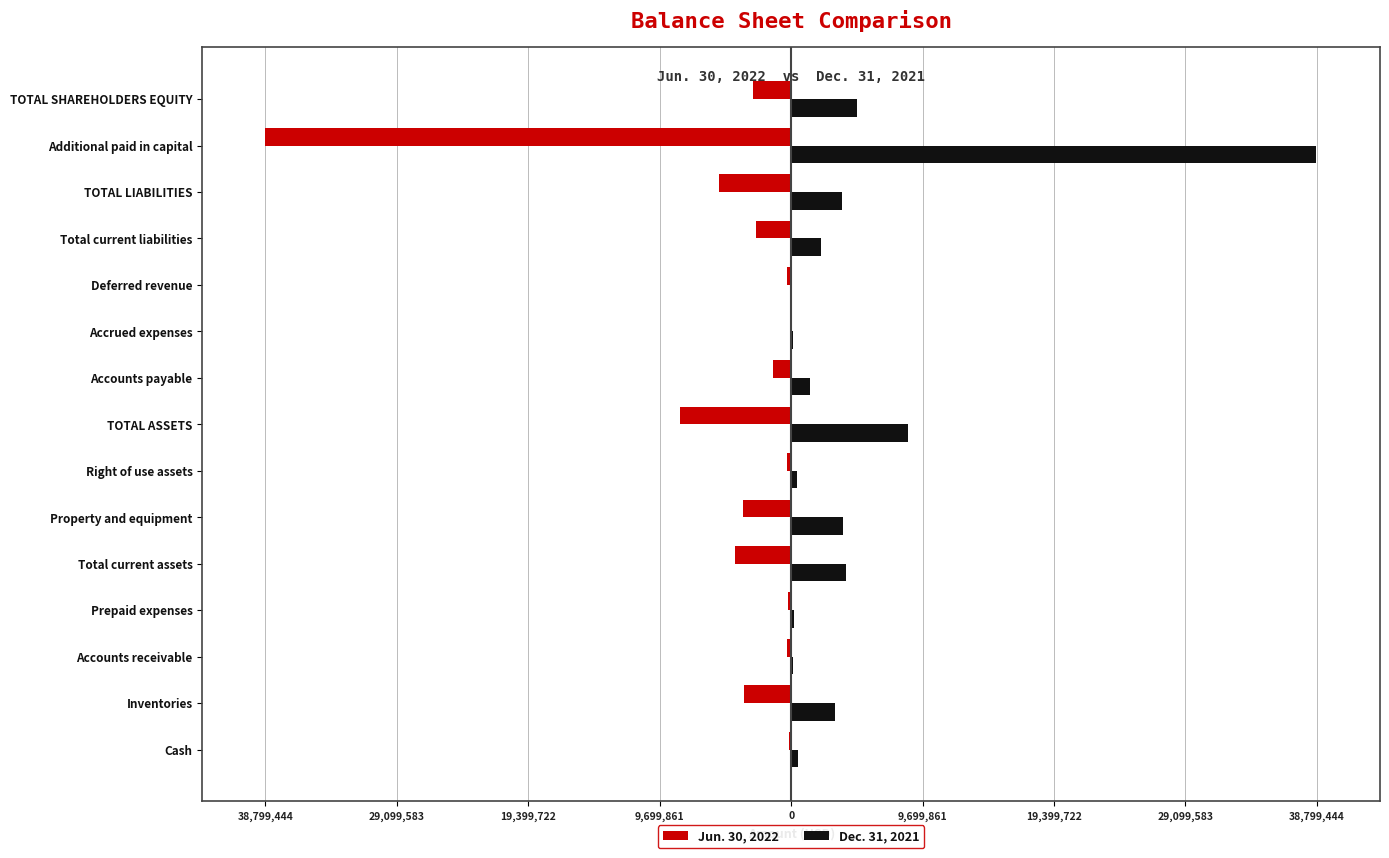

What is the smallest value displayed?

-38799444